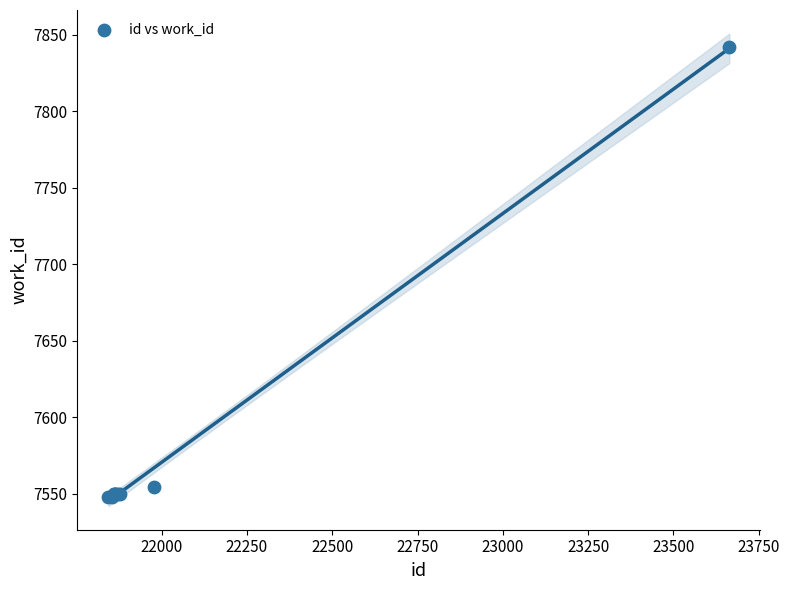

What Y value in the scatter plot is closest to 7695?

7554